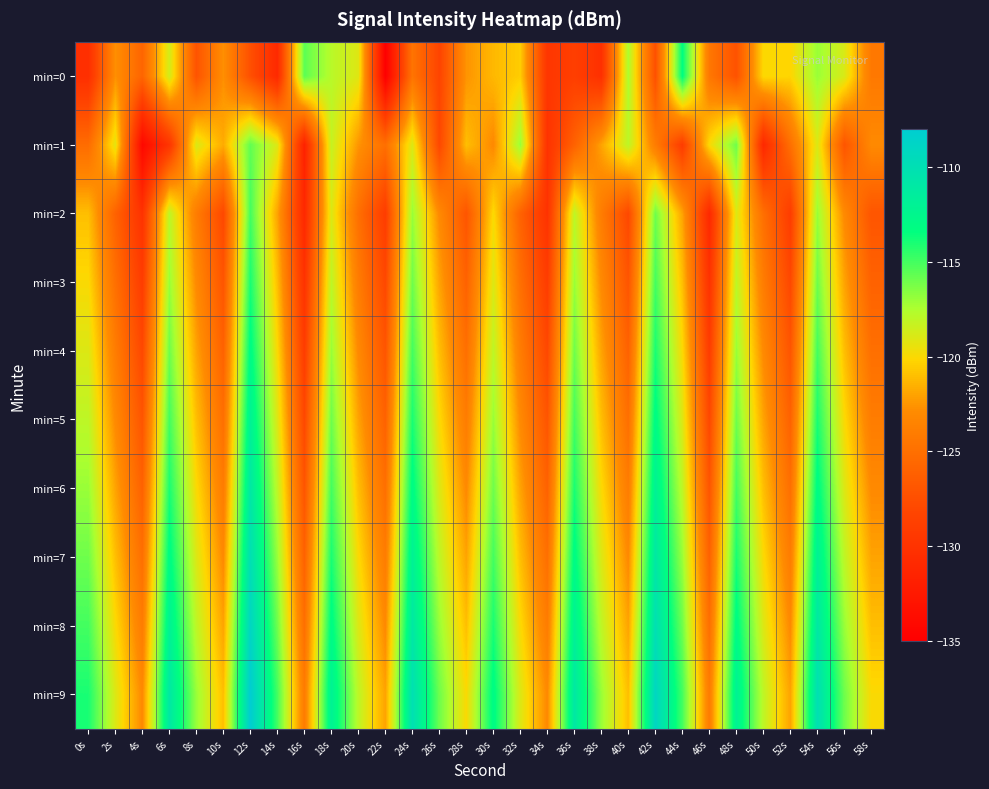

Reading left to right, list all the values displayed in this chart.

min=0: 0s=-130.3	2s=-122.7	4s=-125.8	6s=-118.6	8s=-127.1	10s=-122.7	12s=-127.4	14s=-130.9	16s=-115.6	18s=-117.8	20s=-119.1	22s=-135.0	24s=-124.6	26s=-128.3	28s=-122.6	30s=-121.2	32s=-120.5	34s=-129.7	36s=-128.8	38s=-130.2	40s=-117.5	42s=-127.3	44s=-113.3	46s=-124.4	48s=-127.2	50s=-120.1	52s=-120.2	54s=-117.0	56s=-118.9	58s=-124.3
min=1: 0s=-125.2	2s=-119.3	4s=-134.1	6s=-129.8	8s=-118.9	10s=-121.7	12s=-115.7	14s=-119.0	16s=-131.7	18s=-118.3	20s=-122.5	22s=-125.0	24s=-119.0	26s=-128.0	28s=-121.0	30s=-123.0	32s=-117.0	34s=-130.0	36s=-126.0	38s=-122.0	40s=-118.0	42s=-124.0	44s=-129.0	46s=-120.0	48s=-116.0	50s=-131.0	52s=-125.0	54s=-119.0	56s=-127.0	58s=-123.0
min=2: 0s=-121.0	2s=-126.0	4s=-130.0	6s=-118.0	8s=-124.0	10s=-128.0	12s=-115.0	14s=-122.0	16s=-131.0	18s=-119.0	20s=-125.0	22s=-129.0	24s=-117.0	26s=-123.0	28s=-127.0	30s=-120.0	32s=-126.0	34s=-130.0	36s=-118.0	38s=-124.0	40s=-128.0	42s=-116.0	44s=-122.0	46s=-131.0	48s=-119.0	50s=-125.0	52s=-129.0	54s=-117.0	56s=-123.0	58s=-127.0
min=3: 0s=-120.0	2s=-125.0	4s=-129.0	6s=-117.0	8s=-123.0	10s=-127.0	12s=-114.0	14s=-121.0	16s=-130.0	18s=-118.0	20s=-124.0	22s=-128.0	24s=-116.0	26s=-122.0	28s=-126.0	30s=-119.0	32s=-125.0	34s=-129.0	36s=-117.0	38s=-123.0	40s=-127.0	42s=-115.0	44s=-121.0	46s=-130.0	48s=-118.0	50s=-124.0	52s=-128.0	54s=-116.0	56s=-122.0	58s=-126.0
min=4: 0s=-119.0	2s=-124.0	4s=-128.0	6s=-116.0	8s=-122.0	10s=-126.0	12s=-113.0	14s=-120.0	16s=-129.0	18s=-117.0	20s=-123.0	22s=-127.0	24s=-115.0	26s=-121.0	28s=-125.0	30s=-118.0	32s=-124.0	34s=-128.0	36s=-116.0	38s=-122.0	40s=-126.0	42s=-114.0	44s=-120.0	46s=-129.0	48s=-117.0	50s=-123.0	52s=-127.0	54s=-115.0	56s=-121.0	58s=-125.0
min=5: 0s=-118.0	2s=-123.0	4s=-127.0	6s=-115.0	8s=-121.0	10s=-125.0	12s=-112.0	14s=-119.0	16s=-128.0	18s=-116.0	20s=-122.0	22s=-126.0	24s=-114.0	26s=-120.0	28s=-124.0	30s=-117.0	32s=-123.0	34s=-127.0	36s=-115.0	38s=-121.0	40s=-125.0	42s=-113.0	44s=-119.0	46s=-128.0	48s=-116.0	50s=-122.0	52s=-126.0	54s=-114.0	56s=-120.0	58s=-124.0
min=6: 0s=-117.0	2s=-122.0	4s=-126.0	6s=-114.0	8s=-120.0	10s=-124.0	12s=-111.0	14s=-118.0	16s=-127.0	18s=-115.0	20s=-121.0	22s=-125.0	24s=-113.0	26s=-119.0	28s=-123.0	30s=-116.0	32s=-122.0	34s=-126.0	36s=-114.0	38s=-120.0	40s=-124.0	42s=-112.0	44s=-118.0	46s=-127.0	48s=-115.0	50s=-121.0	52s=-125.0	54s=-113.0	56s=-119.0	58s=-123.0
min=7: 0s=-116.0	2s=-121.0	4s=-125.0	6s=-113.0	8s=-119.0	10s=-123.0	12s=-110.0	14s=-117.0	16s=-126.0	18s=-114.0	20s=-120.0	22s=-124.0	24s=-112.0	26s=-118.0	28s=-122.0	30s=-115.0	32s=-121.0	34s=-125.0	36s=-113.0	38s=-119.0	40s=-123.0	42s=-111.0	44s=-117.0	46s=-126.0	48s=-114.0	50s=-120.0	52s=-124.0	54s=-112.0	56s=-118.0	58s=-122.0
min=8: 0s=-115.0	2s=-120.0	4s=-124.0	6s=-112.0	8s=-118.0	10s=-122.0	12s=-109.0	14s=-116.0	16s=-125.0	18s=-113.0	20s=-119.0	22s=-123.0	24s=-111.0	26s=-117.0	28s=-121.0	30s=-114.0	32s=-120.0	34s=-124.0	36s=-112.0	38s=-118.0	40s=-122.0	42s=-110.0	44s=-116.0	46s=-125.0	48s=-113.0	50s=-119.0	52s=-123.0	54s=-111.0	56s=-117.0	58s=-121.0
min=9: 0s=-114.0	2s=-119.0	4s=-123.0	6s=-111.0	8s=-117.0	10s=-121.0	12s=-108.0	14s=-115.0	16s=-124.0	18s=-112.0	20s=-118.0	22s=-122.0	24s=-110.0	26s=-116.0	28s=-120.0	30s=-113.0	32s=-119.0	34s=-123.0	36s=-111.0	38s=-117.0	40s=-121.0	42s=-109.0	44s=-115.0	46s=-124.0	48s=-112.0	50s=-118.0	52s=-122.0	54s=-110.0	56s=-116.0	58s=-120.0